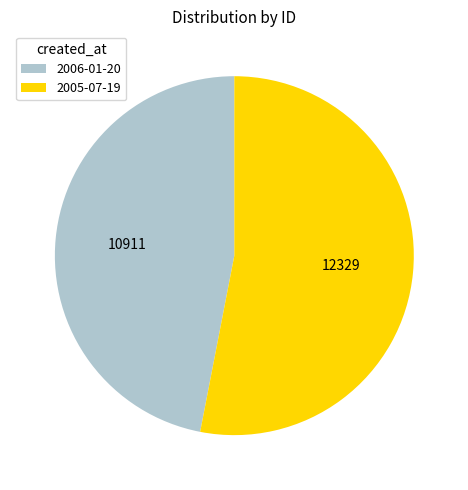

How many segments does this pie chart have?

2